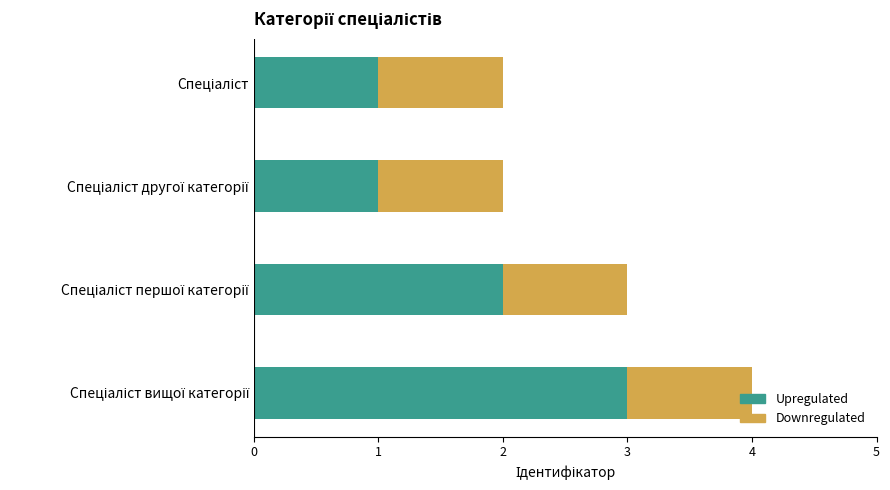

What is the sum of all Upregulated values?

7